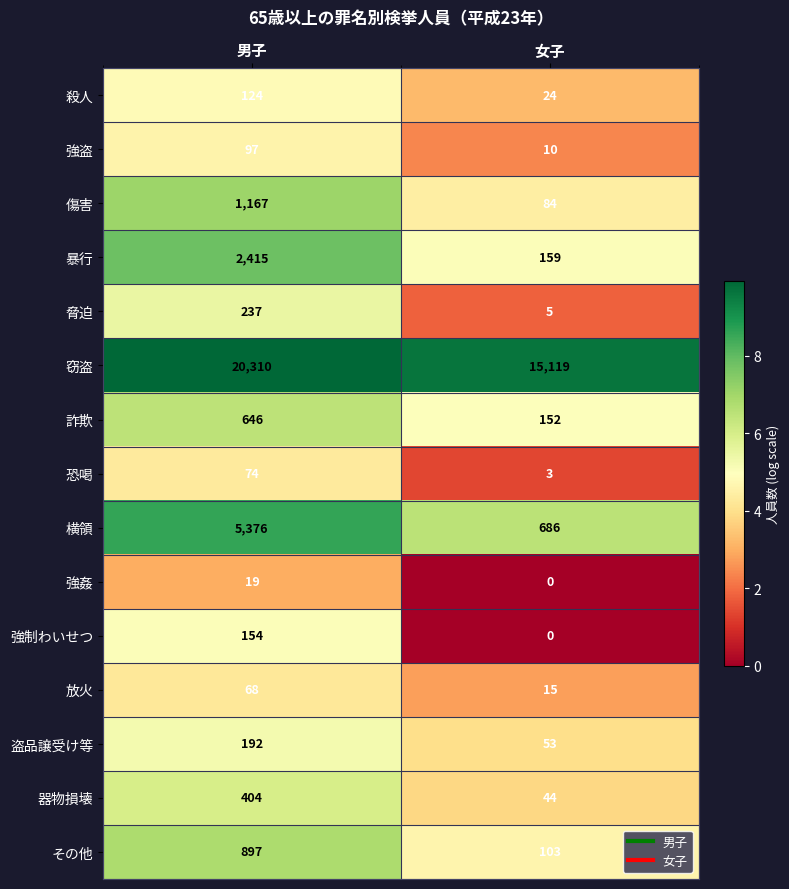

Which series changed the most between 男子 and 女子?

窃盗